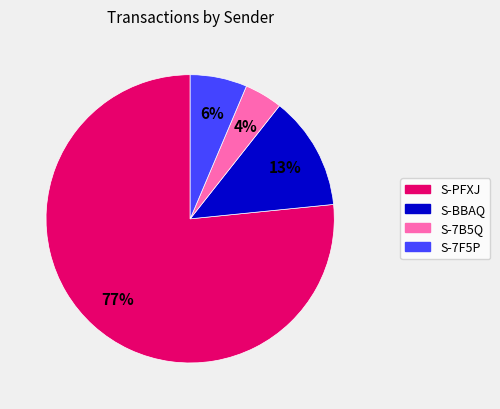

Is there a majority slice in this chart?

Yes